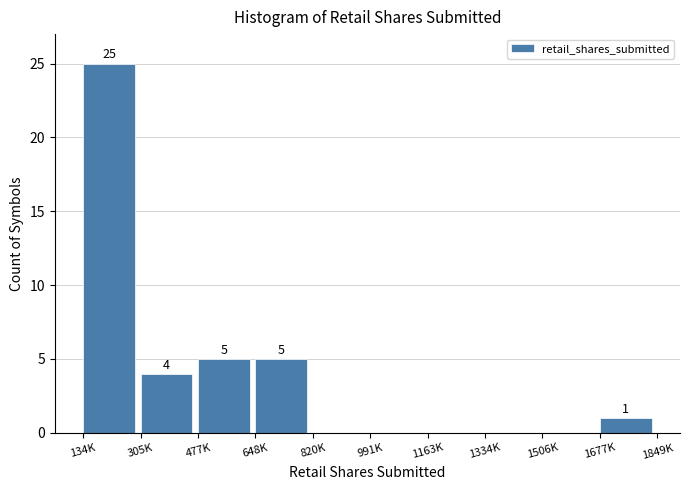

Reading right to left, list all the values displayed in this chart.

1677K=1	1506K=0	1334K=0	1163K=0	991K=0	820K=0	648K=5	477K=5	305K=4	134K=25